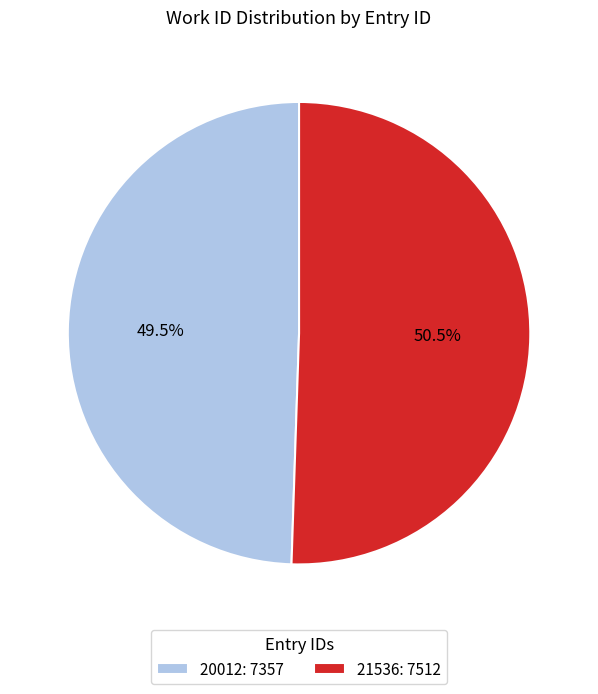

Rank the categories by value from lowest to highest.

20012, 21536